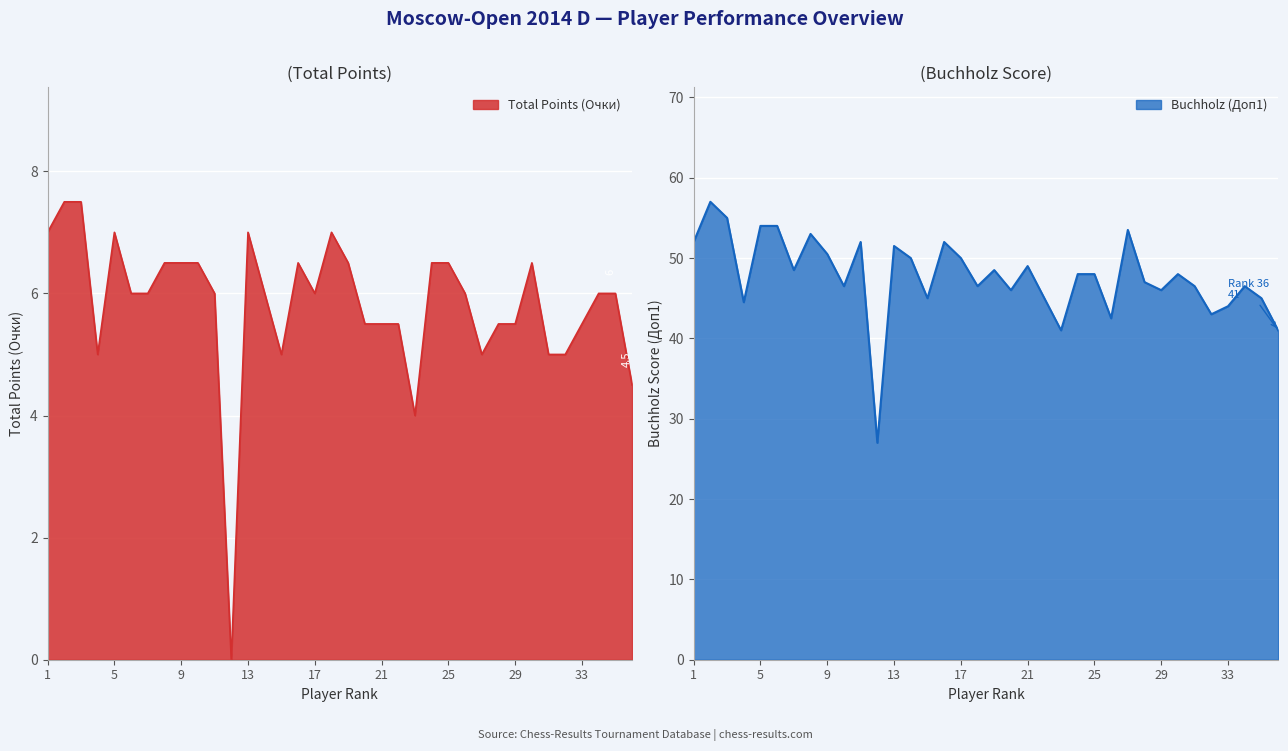

What is the average value of the Buchholz (Доп1) series?

47.7